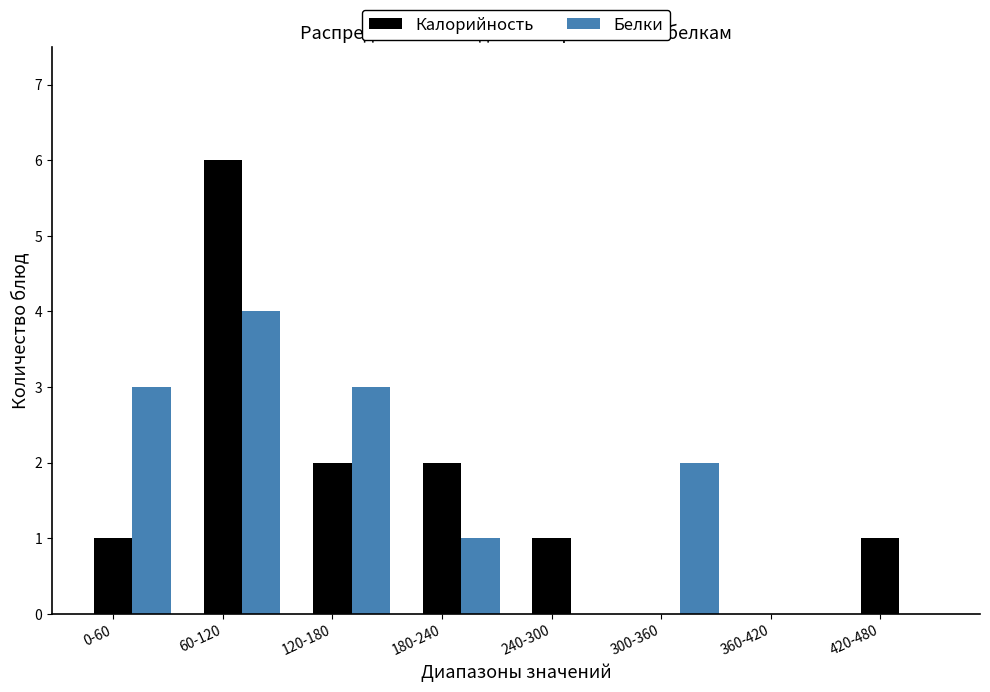

At which label does Белки reach its peak?

60-120